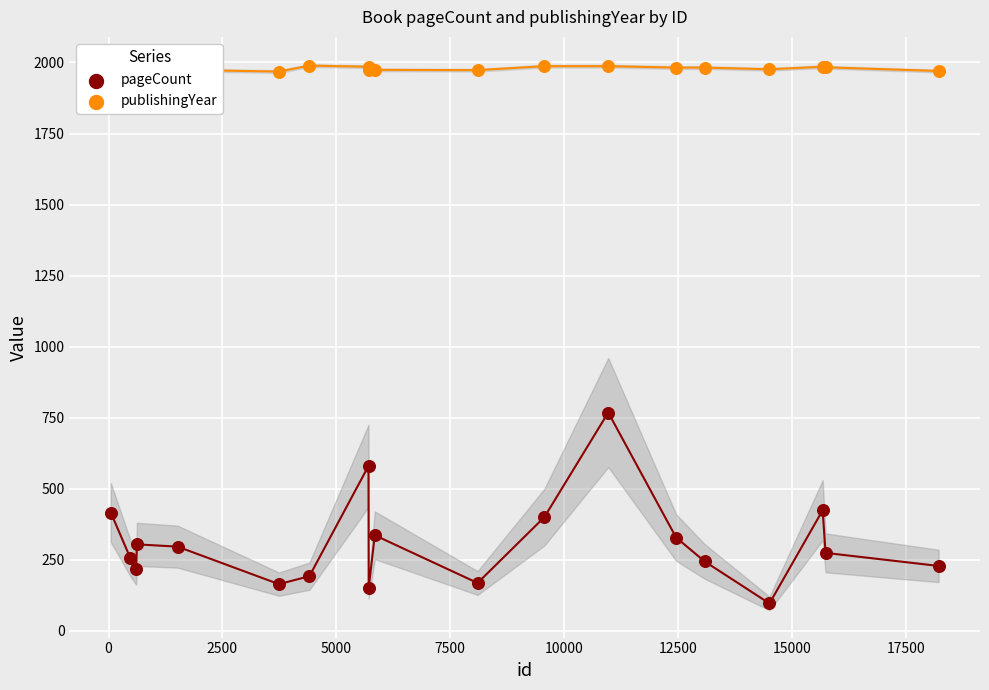

Which series has the widest spread of Y values?

pageCount